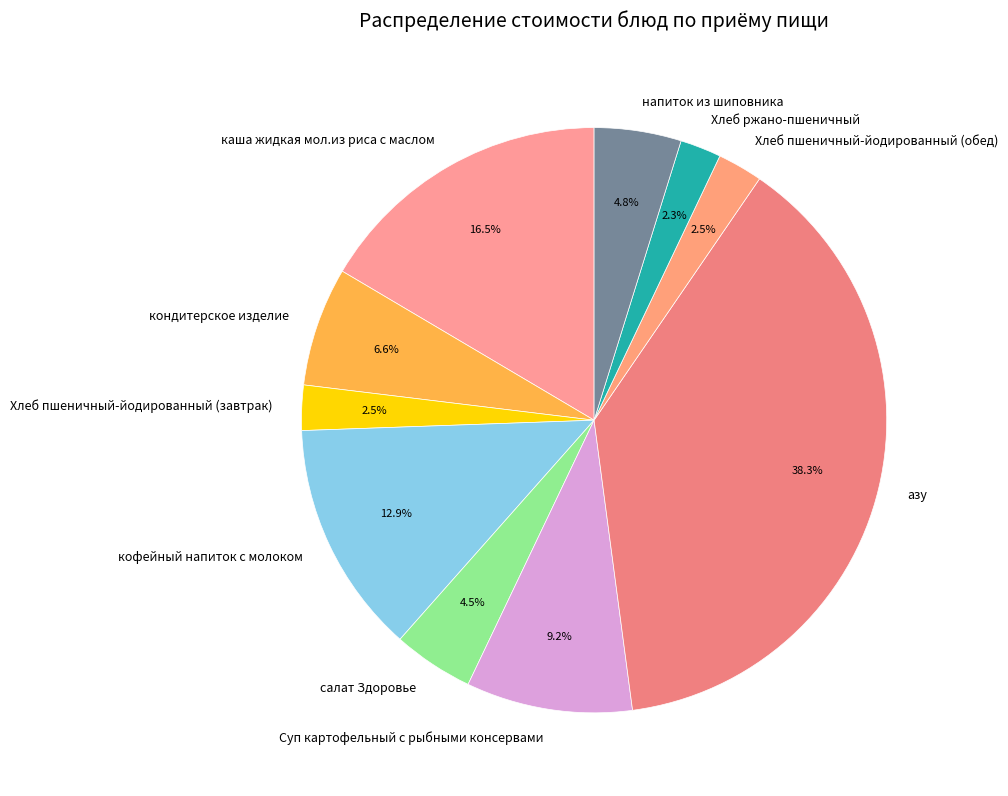

Which category has the biggest portion of the pie?

азу